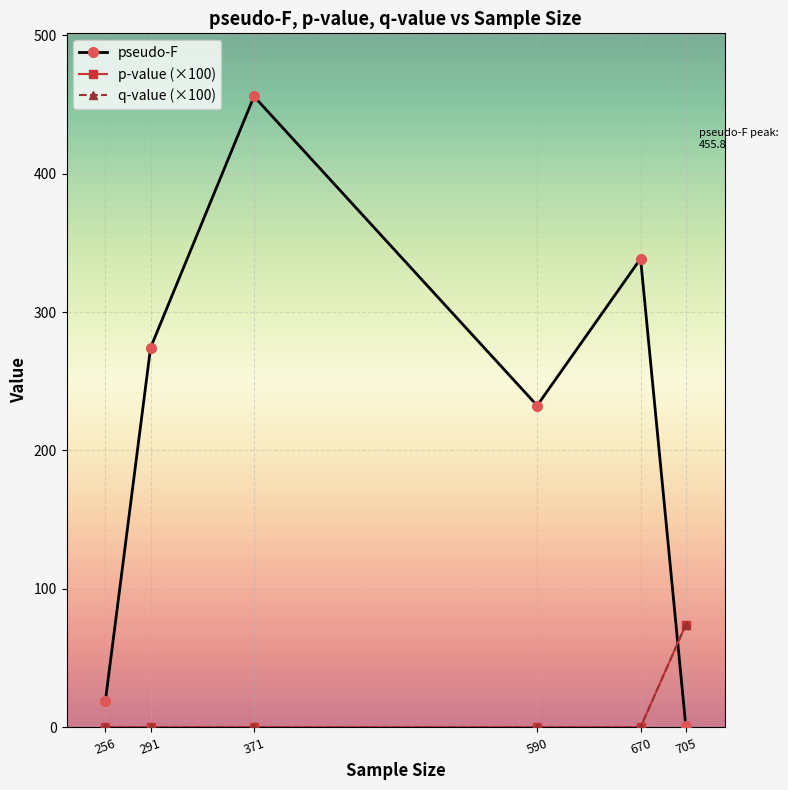

What is the sum of all pseudo-F values?

1320.4